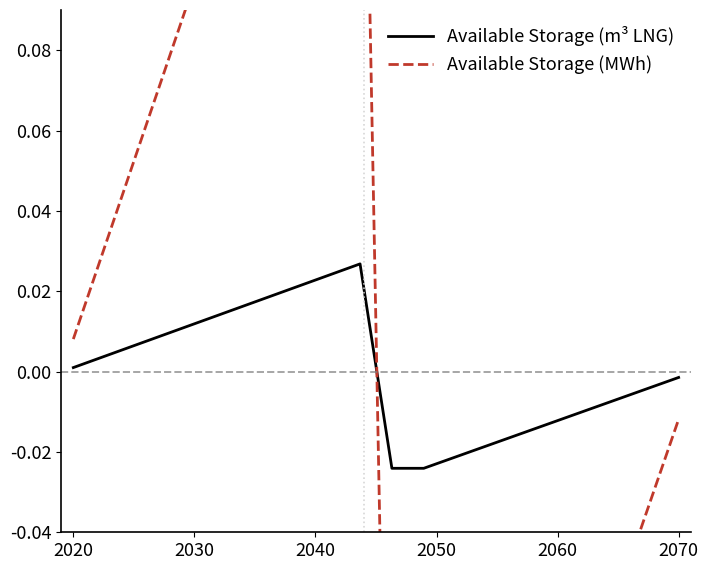

How many distinct data groups are displayed?

2